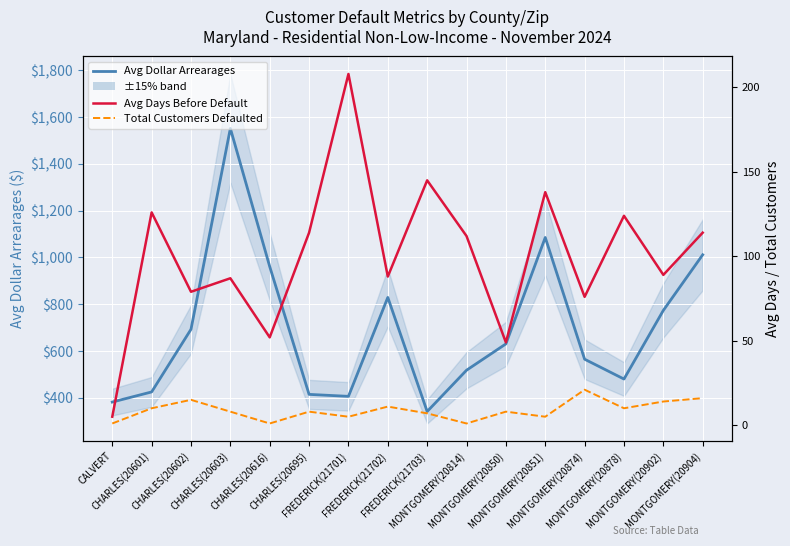

Reading left to right, what are all the values shown in this chart?

Avg Dollar Arrearages: CALVERT=381.8	CHARLES(20601)=425.0	CHARLES(20602)=692.9	CHARLES(20603)=1552.0	CHARLES(20616)=961.2	CHARLES(20695)=414.6	FREDERICK(21701)=406.2	FREDERICK(21702)=829.3	FREDERICK(21703)=341.4	MONTGOMERY(20814)=517.9	MONTGOMERY(20850)=630.5	MONTGOMERY(20851)=1085.5	MONTGOMERY(20874)=565.0	MONTGOMERY(20878)=480.2	MONTGOMERY(20902)=773.8	MONTGOMERY(20904)=1011.6
Avg Days Before Default: CALVERT=5.0	CHARLES(20601)=126.0	CHARLES(20602)=79.0	CHARLES(20603)=87.0	CHARLES(20616)=52.0	CHARLES(20695)=114.0	FREDERICK(21701)=208.0	FREDERICK(21702)=88.0	FREDERICK(21703)=145.0	MONTGOMERY(20814)=112.0	MONTGOMERY(20850)=49.0	MONTGOMERY(20851)=138.0	MONTGOMERY(20874)=76.0	MONTGOMERY(20878)=124.0	MONTGOMERY(20902)=89.0	MONTGOMERY(20904)=114.0
Total Customers Defaulted: CALVERT=1.0	CHARLES(20601)=10.0	CHARLES(20602)=15.0	CHARLES(20603)=8.0	CHARLES(20616)=1.0	CHARLES(20695)=8.0	FREDERICK(21701)=5.0	FREDERICK(21702)=11.0	FREDERICK(21703)=7.0	MONTGOMERY(20814)=1.0	MONTGOMERY(20850)=8.0	MONTGOMERY(20851)=5.0	MONTGOMERY(20874)=21.0	MONTGOMERY(20878)=10.0	MONTGOMERY(20902)=14.0	MONTGOMERY(20904)=16.0